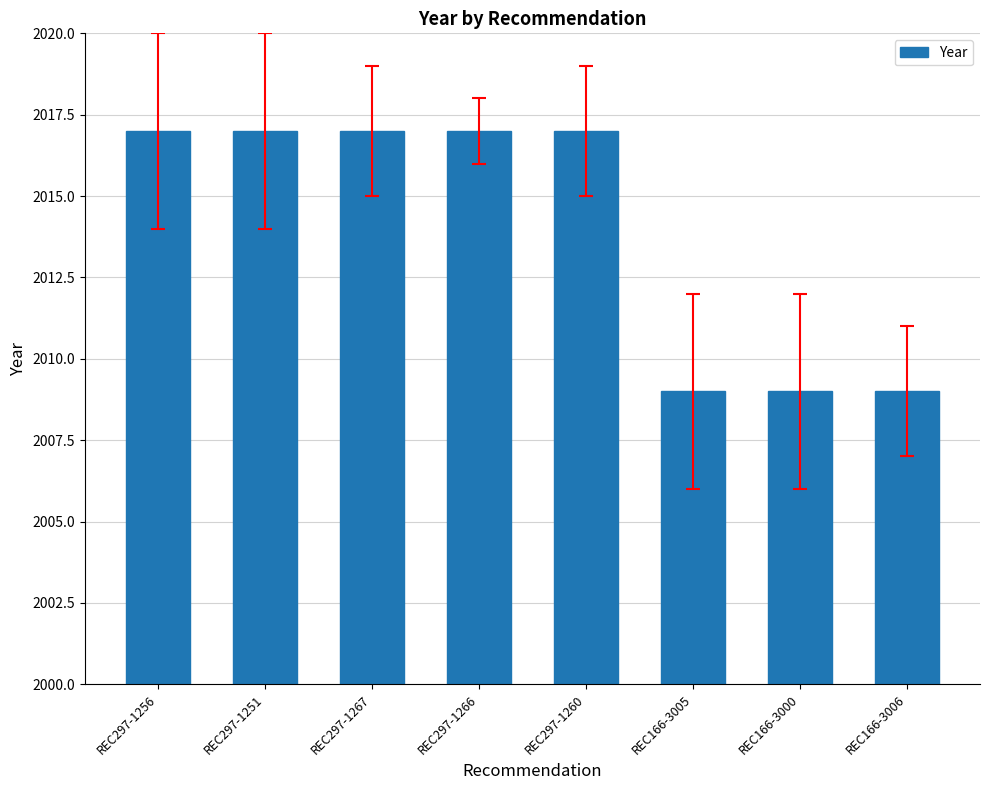

Approximately how many times larger is the value at REC297-1266 compared to REC297-1251?

1.0